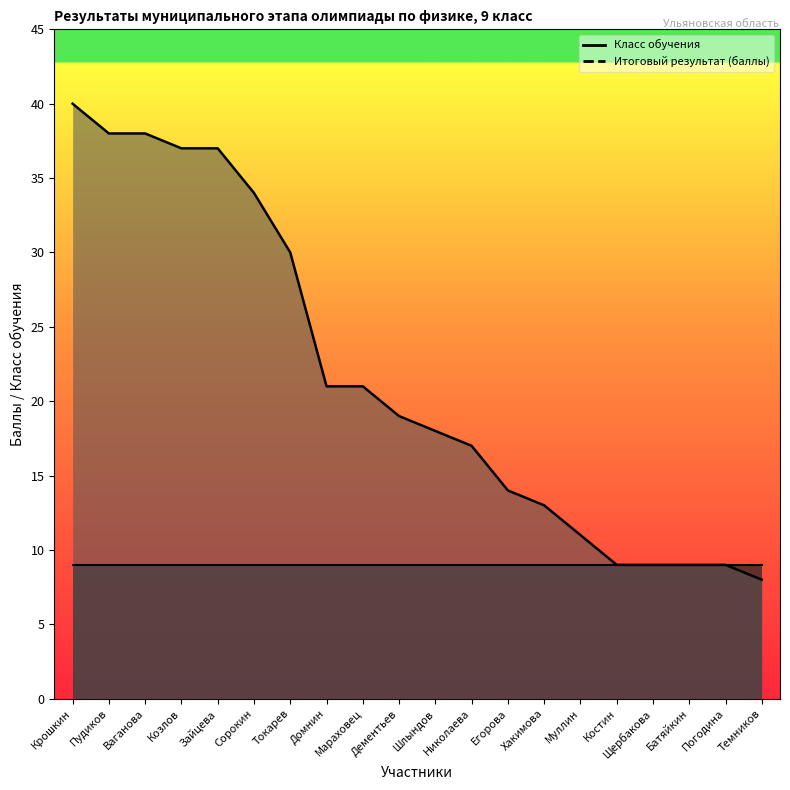

Where is the data nearest to the value 24?

Домнин